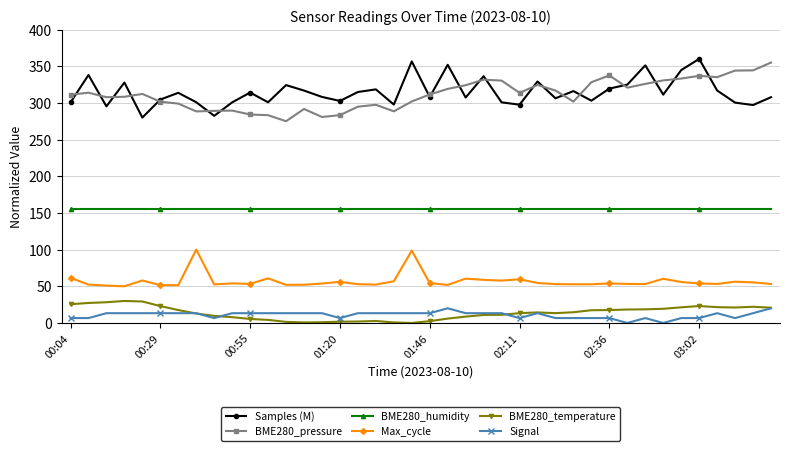

True or false: BME280_temperature has more than 1 interior local peaks.

True